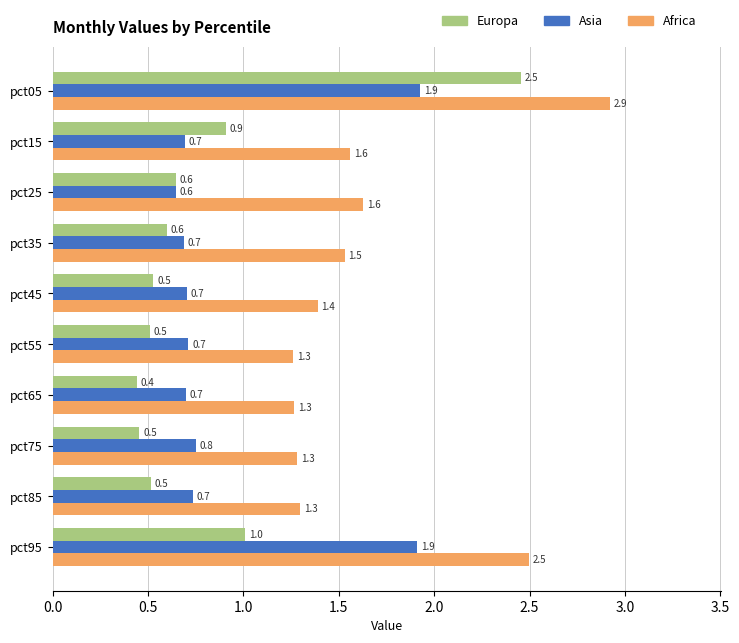

Read the Africa value at pct65.

1.3